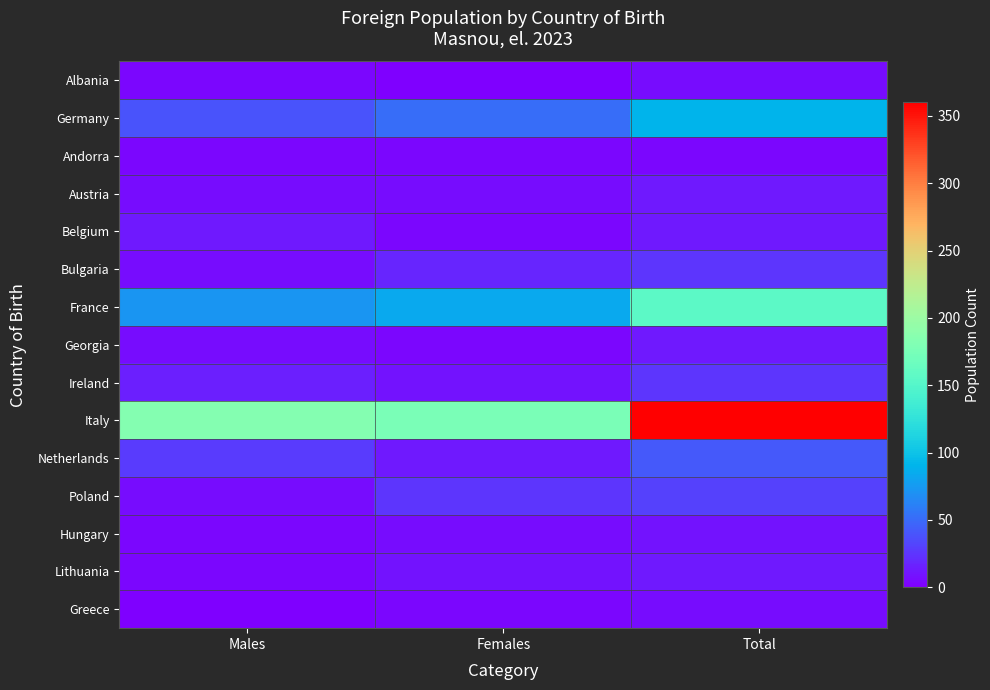

How many data points does each series have?

3